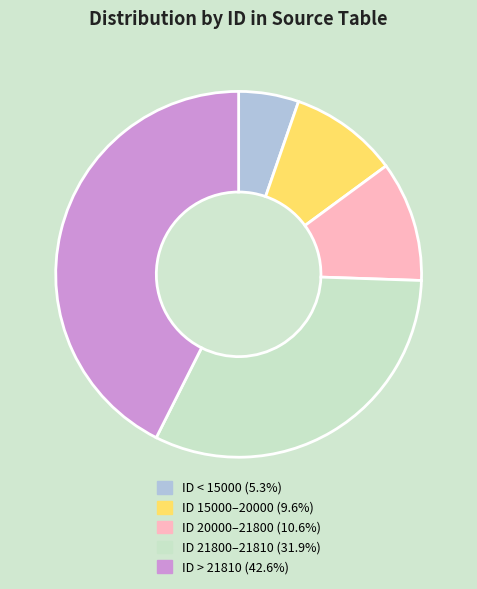

Is there a majority slice in this chart?

No